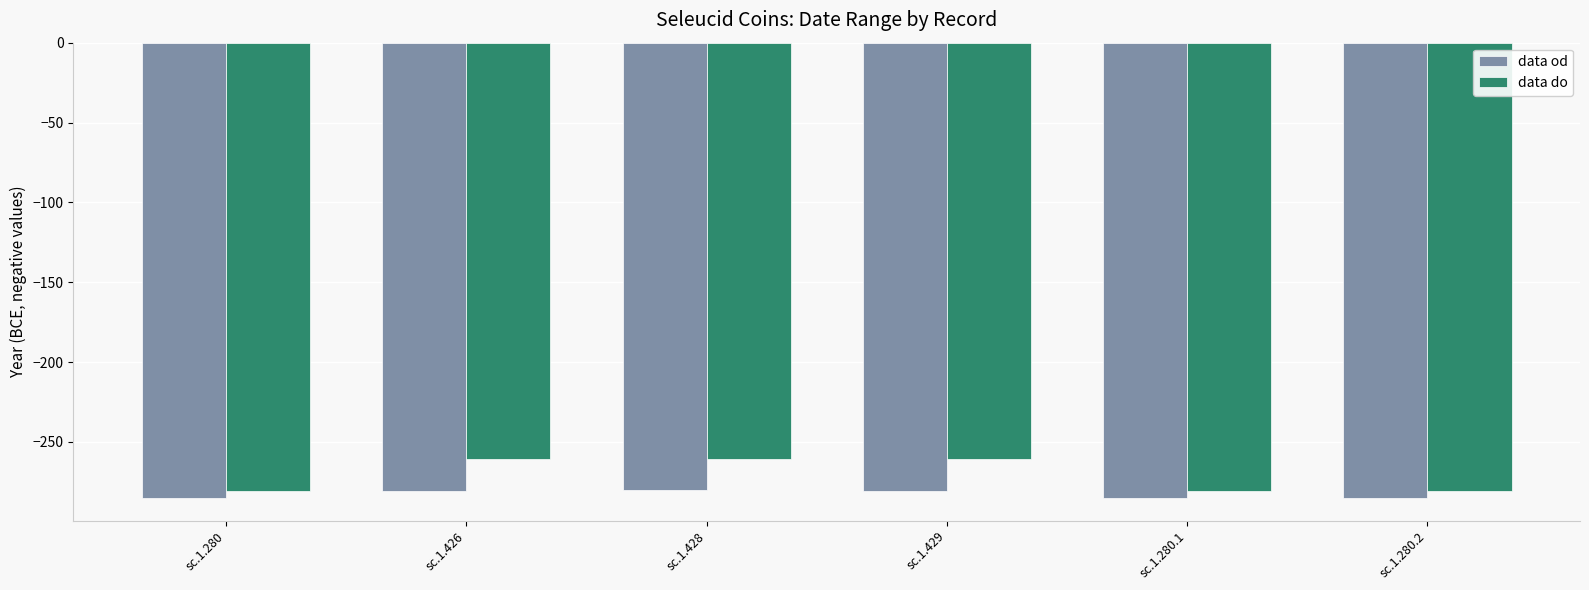

Which series has the widest spread of values?

data do